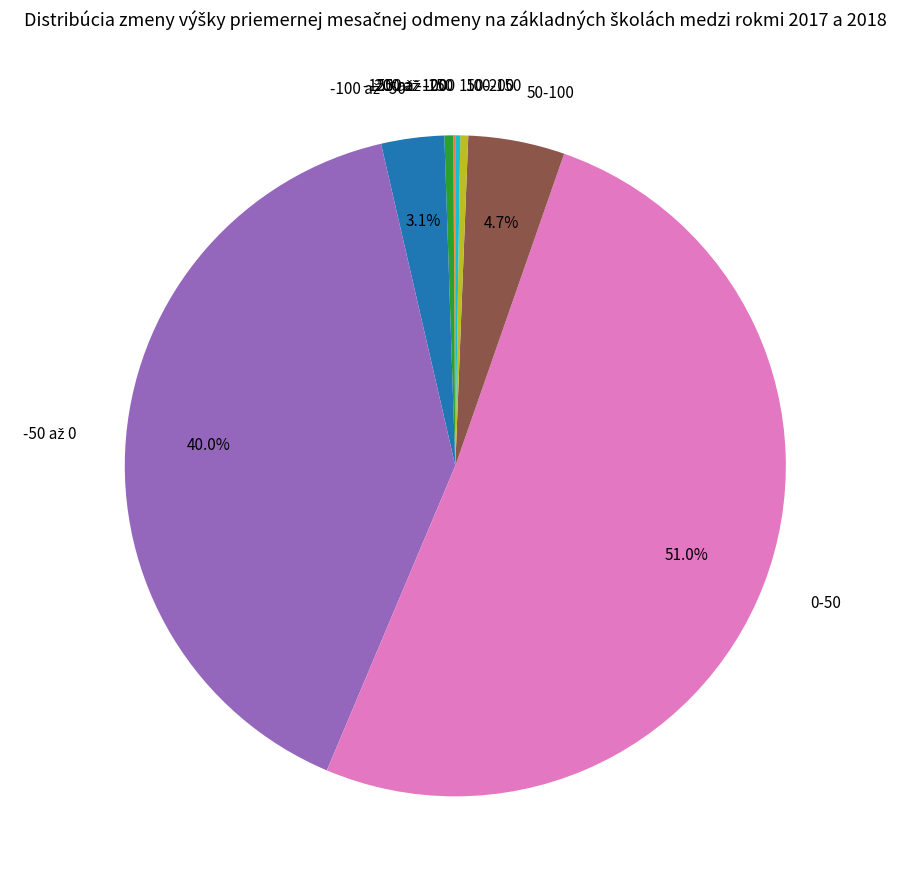

Between 100-150 and 50-100, which is larger?

50-100